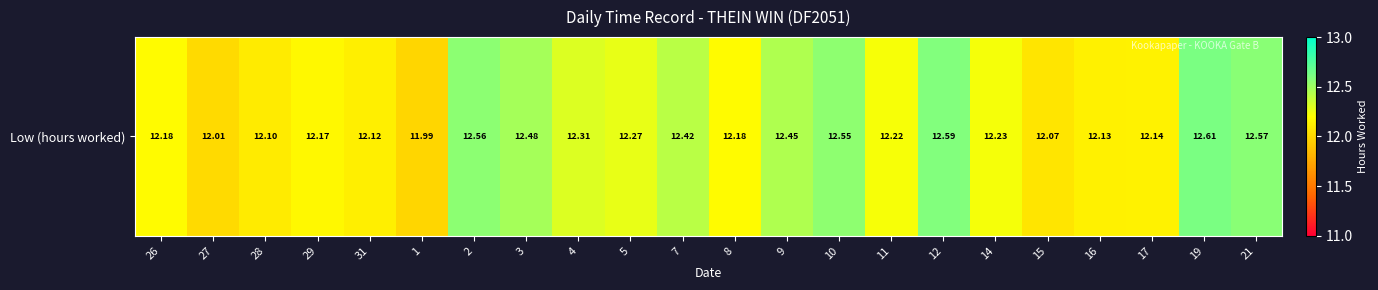

What is the difference between the values at 5 and 29?

0.1